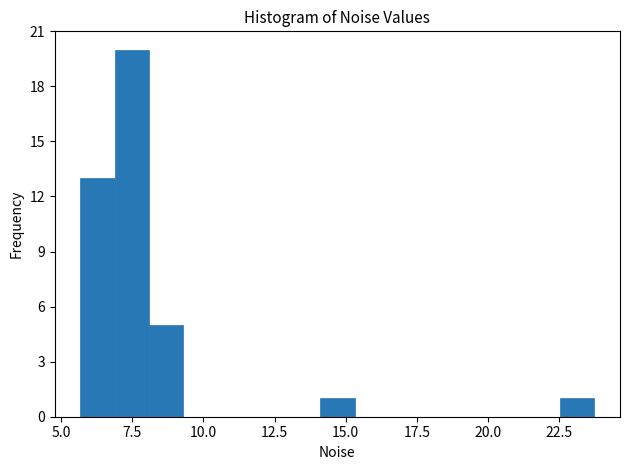

Read against the x-axis, roughly where is the centre of the tallest bar?

7.5